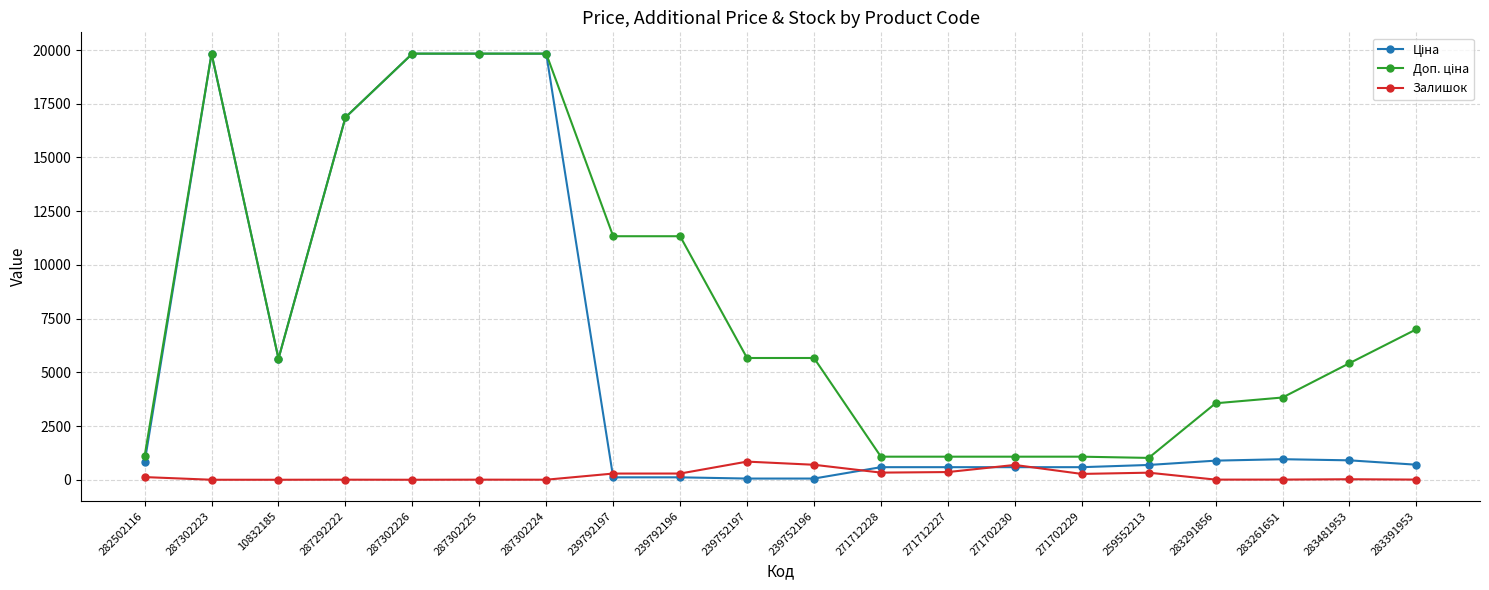

Is it true that Залишок equals 845.0 at 239752197?

True